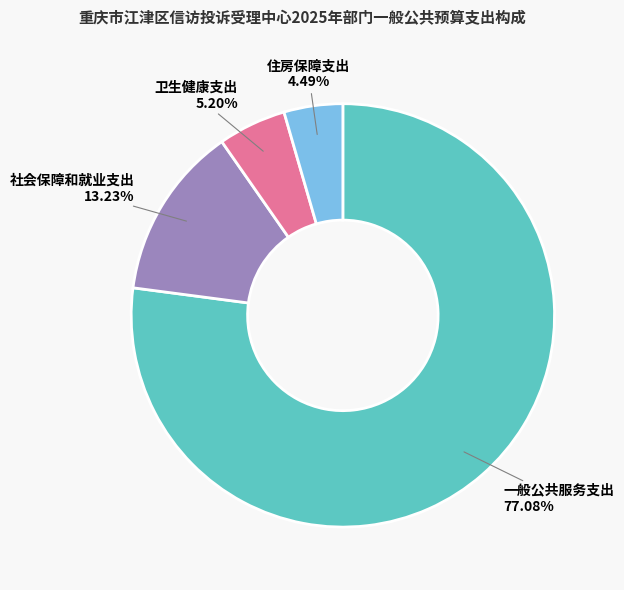

What percentage is the 社会保障和就业支出 slice, to the nearest percent?

13%